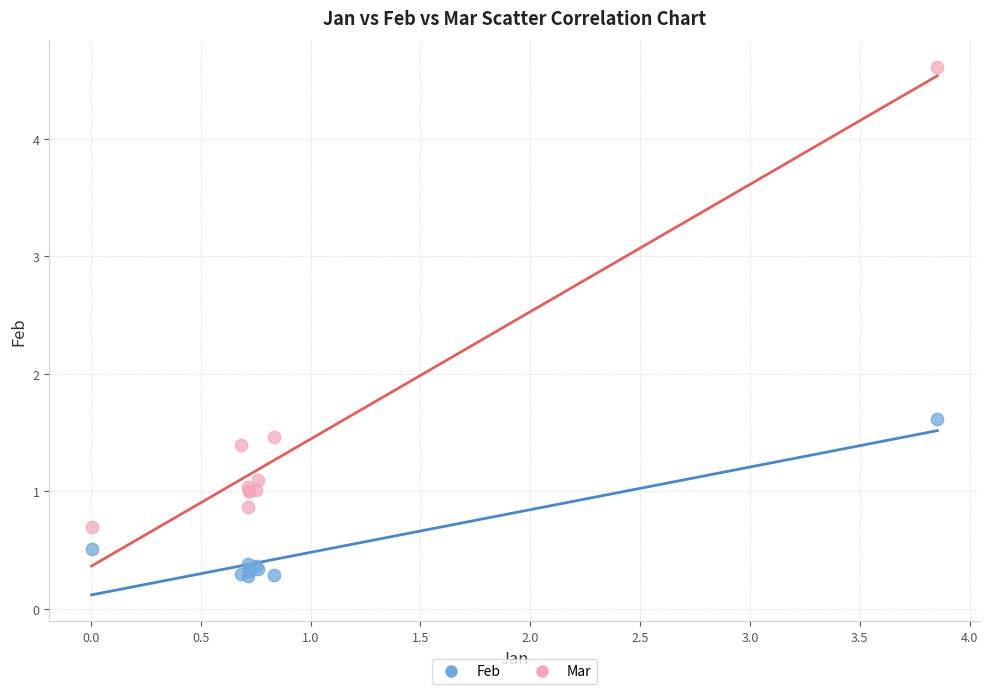

What is the X range (max minus min) for the scatter plot?

3.8